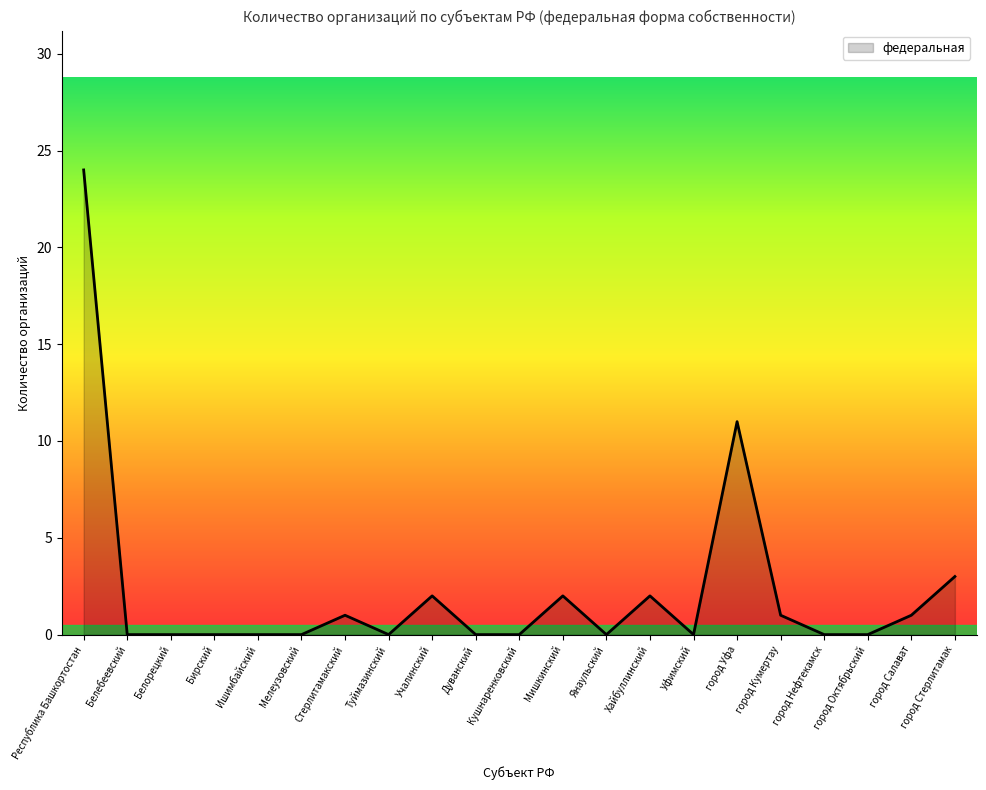

Where is the data nearest to the value 12?

город Уфа